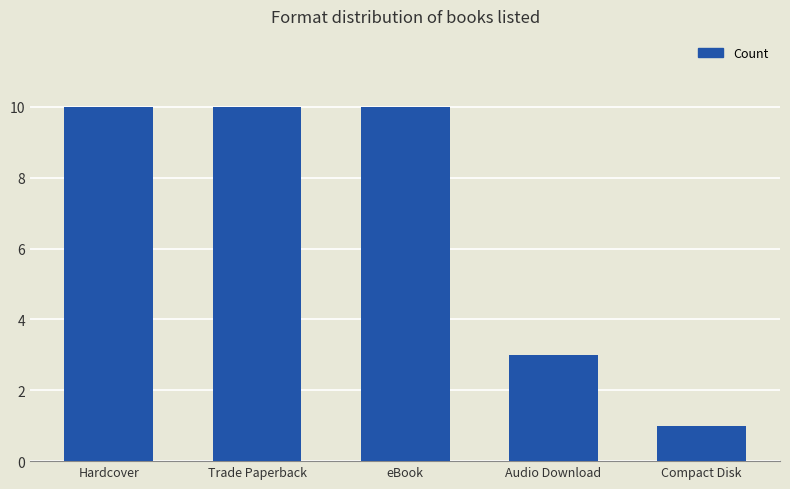

What is the label of the 2nd bar from the right?

Audio Download